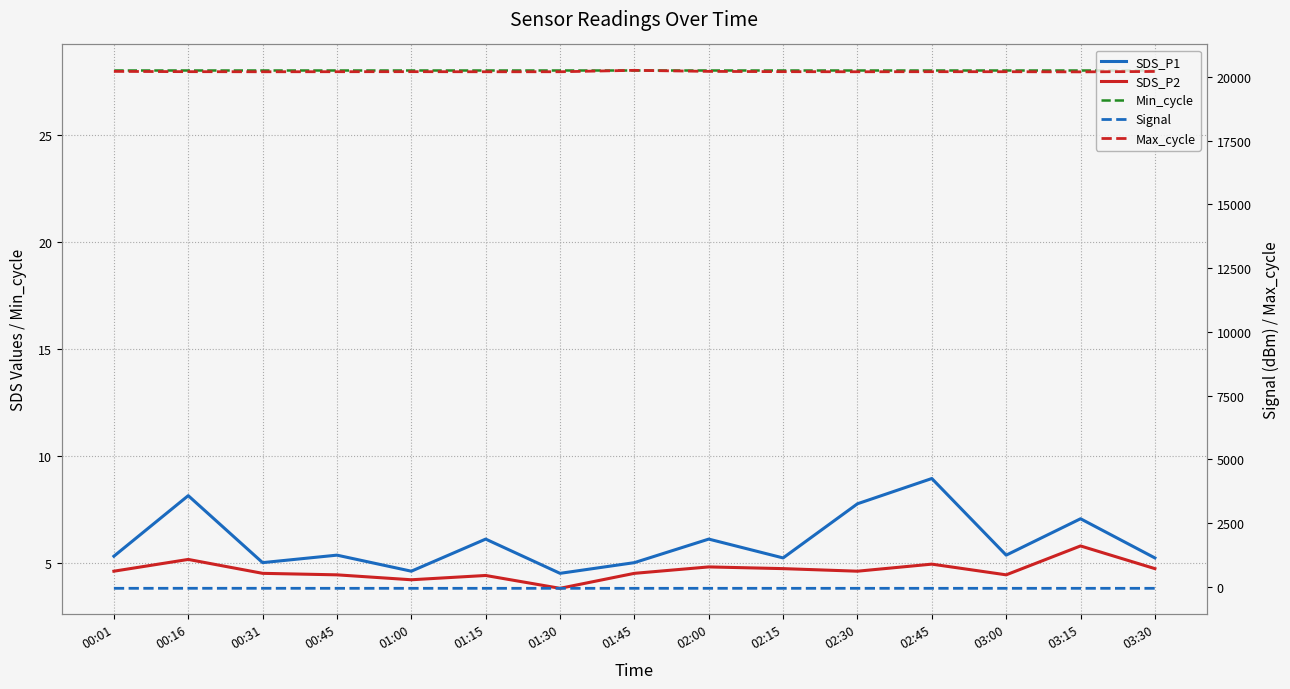

Which label corresponds to the smallest value in the chart?

00:01